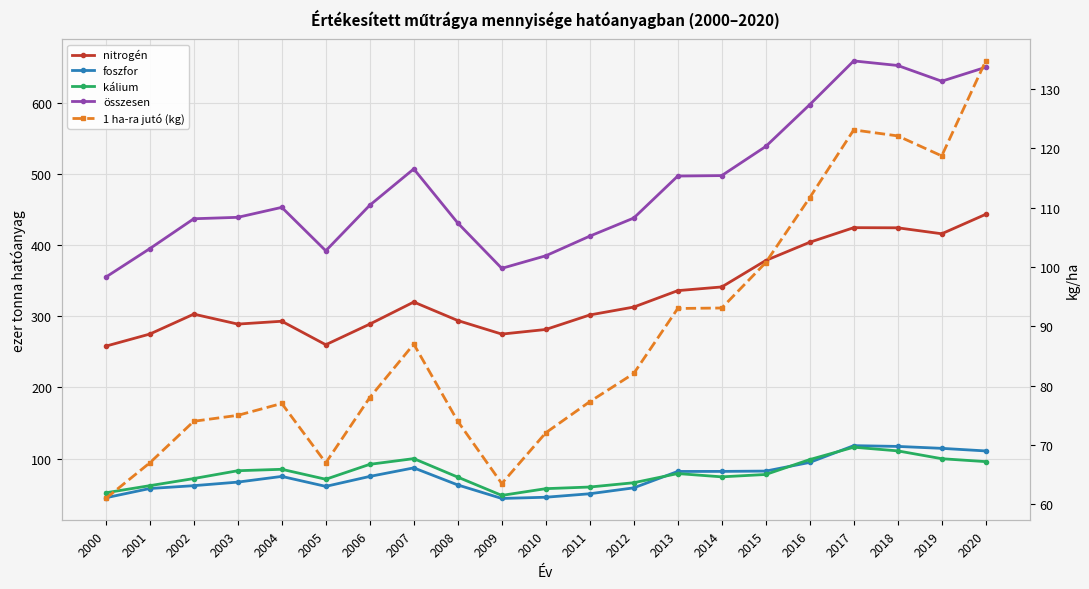

Rank the series at 2014 from highest to lowest value.

összesen, nitrogén, 1 ha-ra jutó (kg), foszfor, kálium